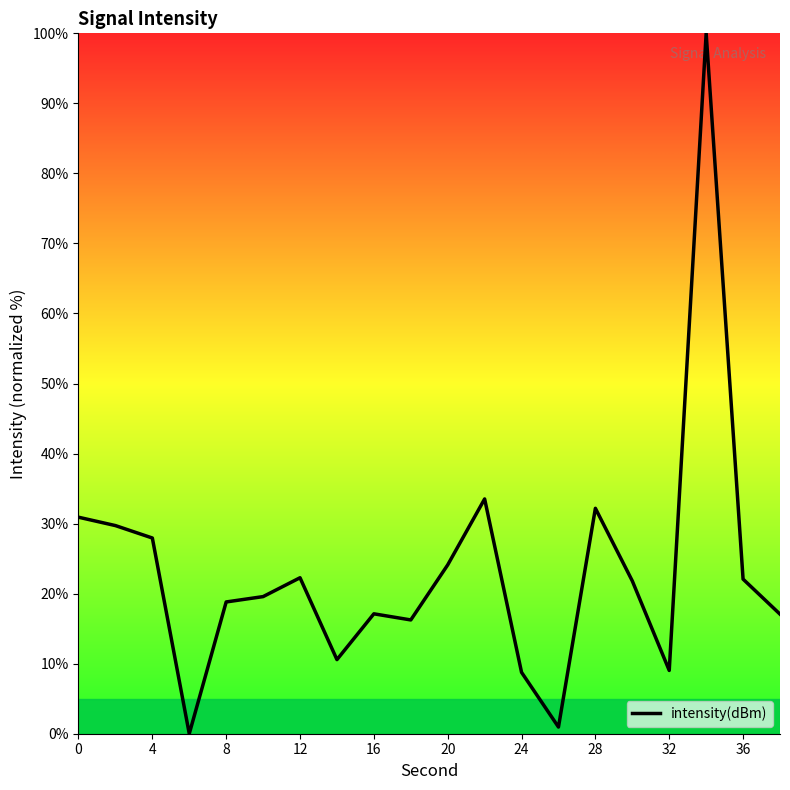

How many positive values are there?

19